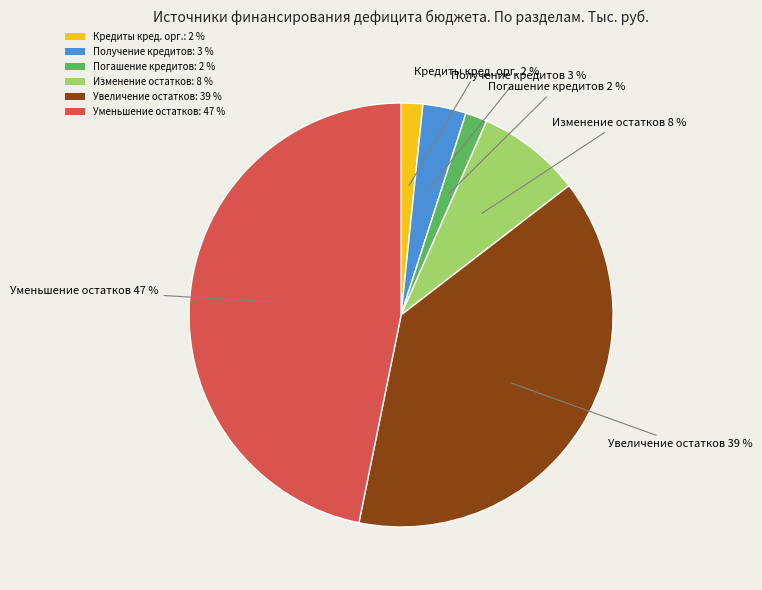

Is there any slice that represents more than half of the pie?

No